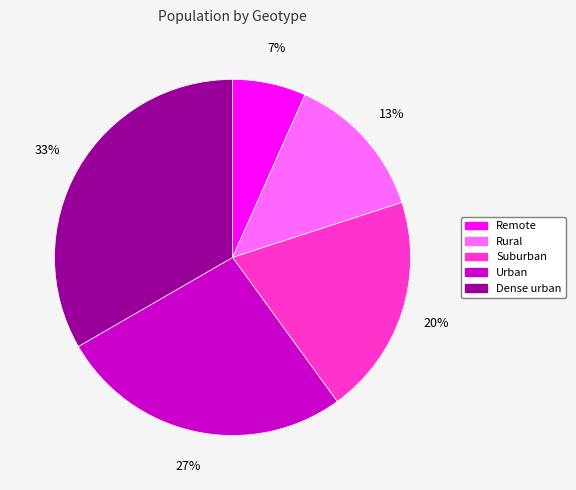

Which category has the biggest portion of the pie?

Dense urban